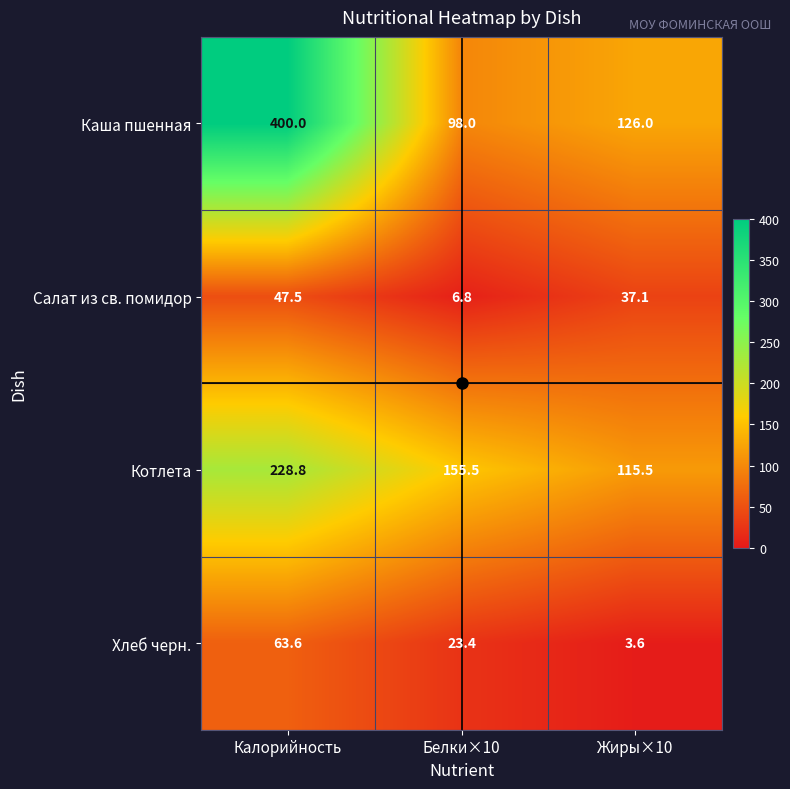

Is the value of Каша пшенная at Калорийность greater than the value of Котлета at Белки×10?

Yes